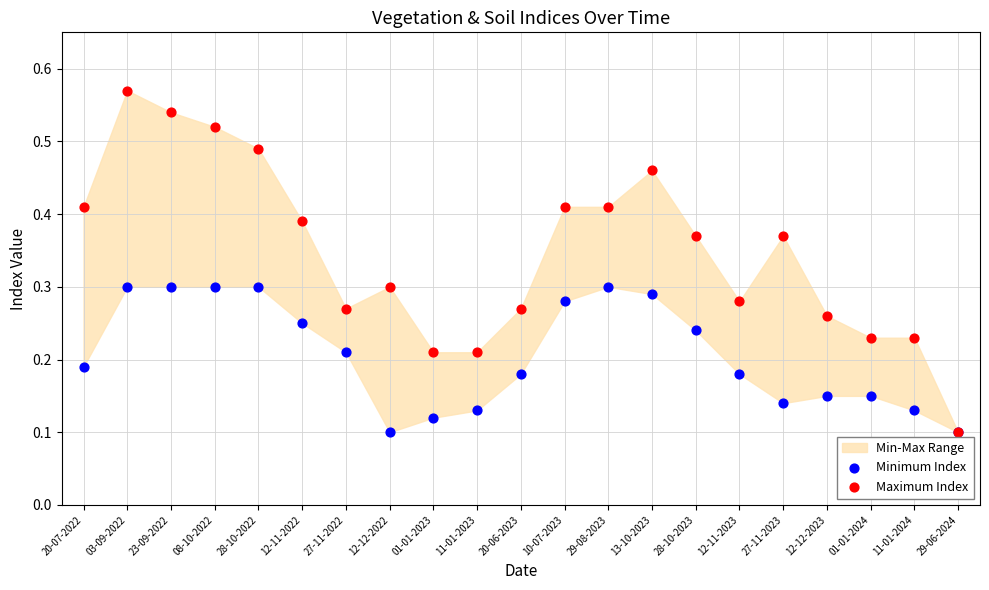

Which series contains the lowest Y value?

Minimum Index